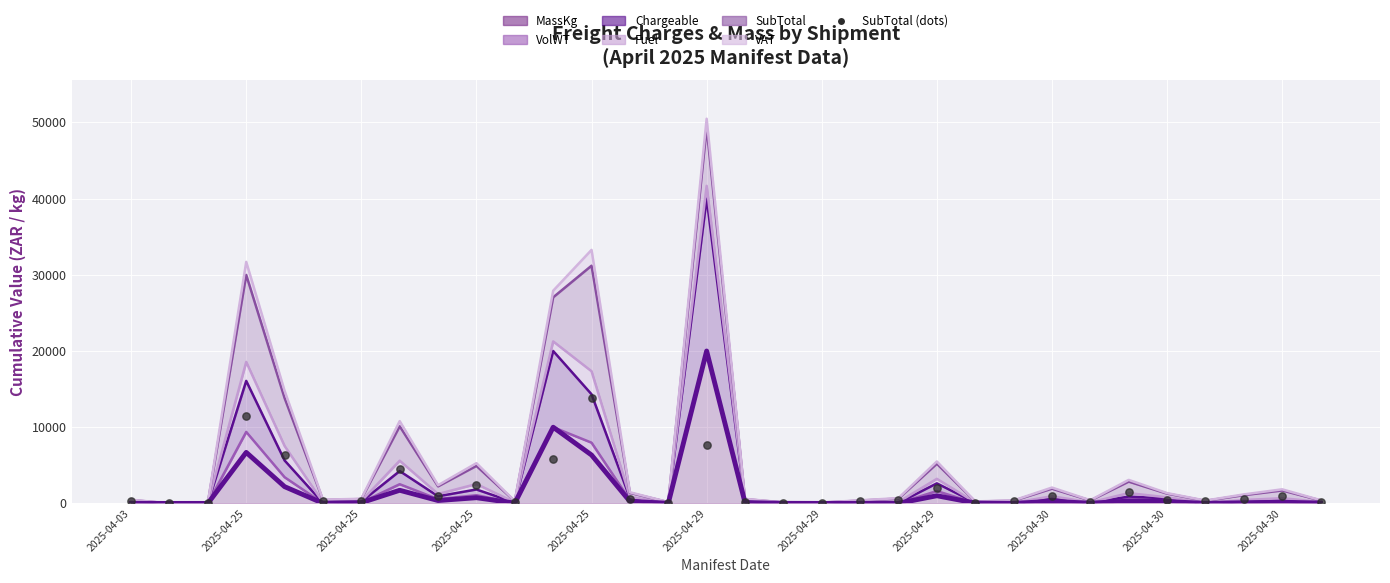

Which has a higher value, 2025-04-03 or 23?

2025-04-03